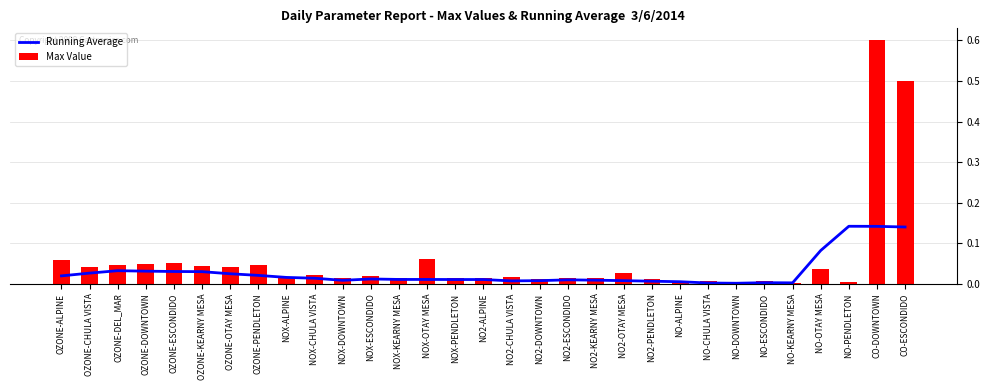

What is the difference between the maximum and minimum values in the Max Value series?

0.6